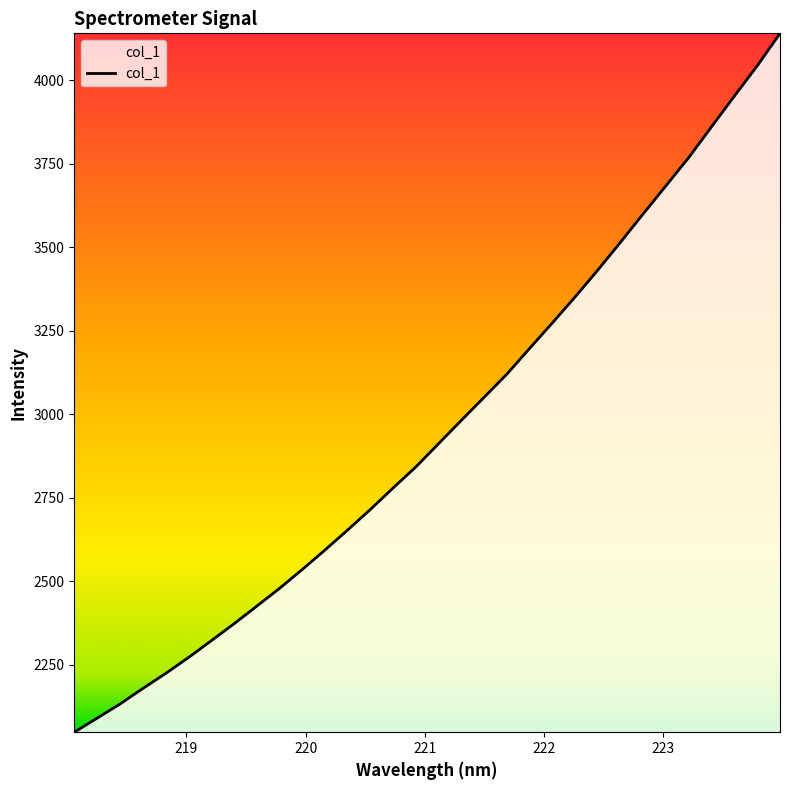

What is the greatest value displayed?

4140.0